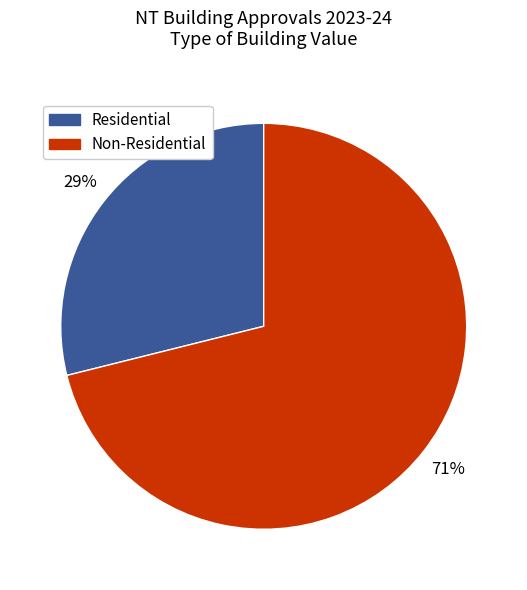

Is there a majority slice in this chart?

Yes